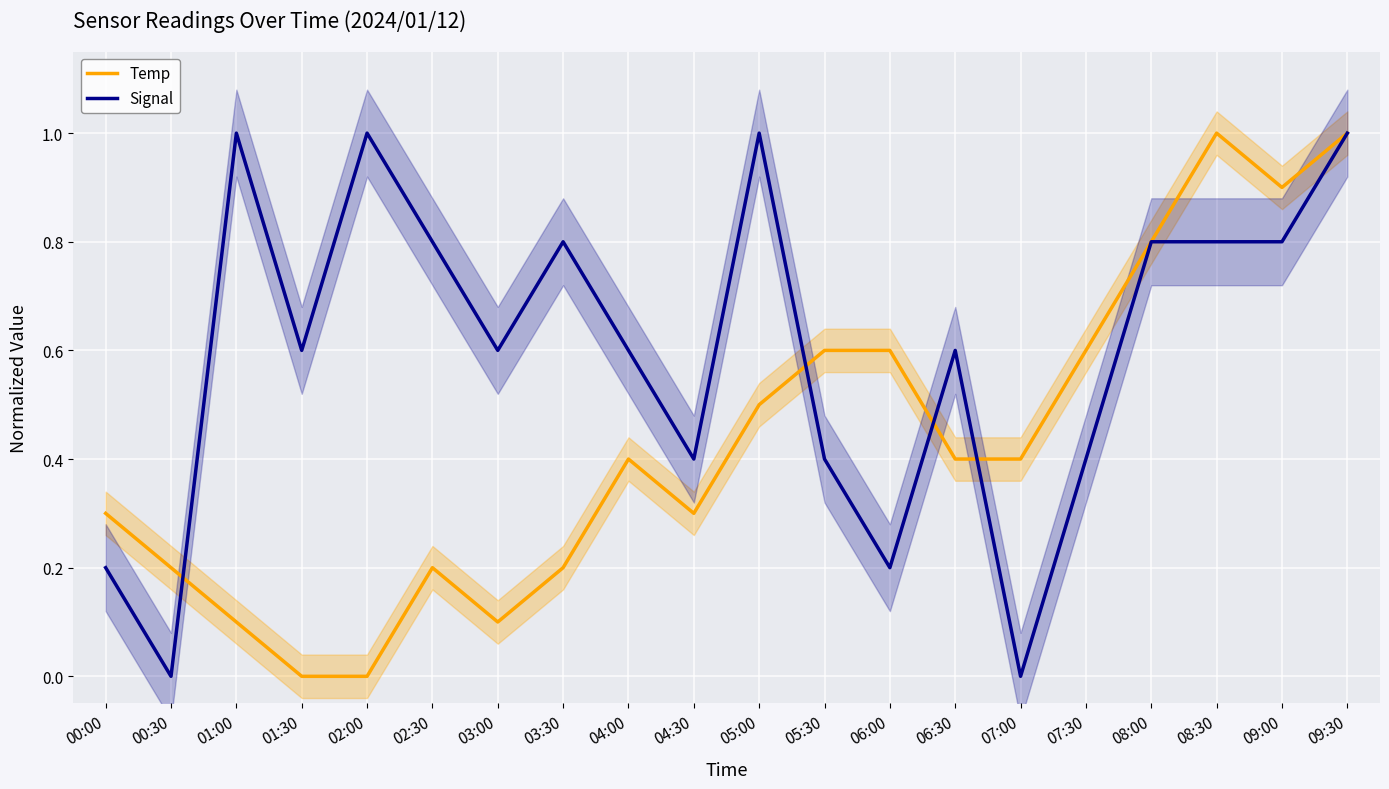

Rank the categories by Signal value from lowest to highest.

00:30, 07:00, 00:00, 06:00, 04:30, 05:30, 07:30, 01:30, 03:00, 04:00, 06:30, 02:30, 03:30, 08:00, 08:30, 09:00, 01:00, 02:00, 05:00, 09:30